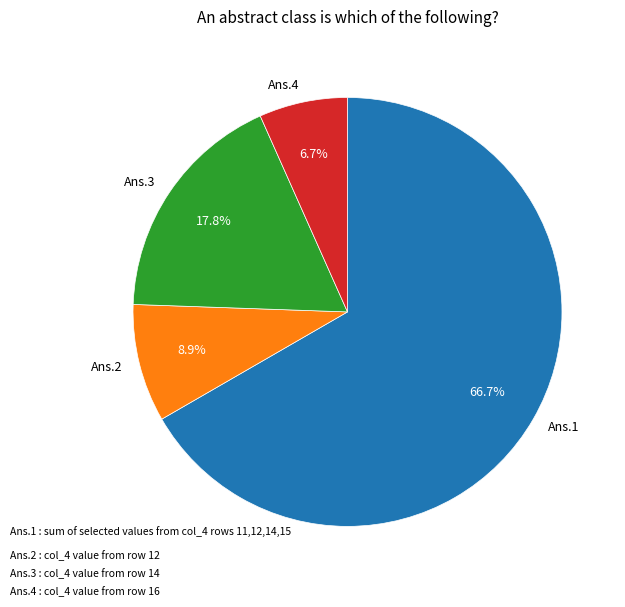

Between Ans.1 and Ans.2, which is larger?

Ans.1